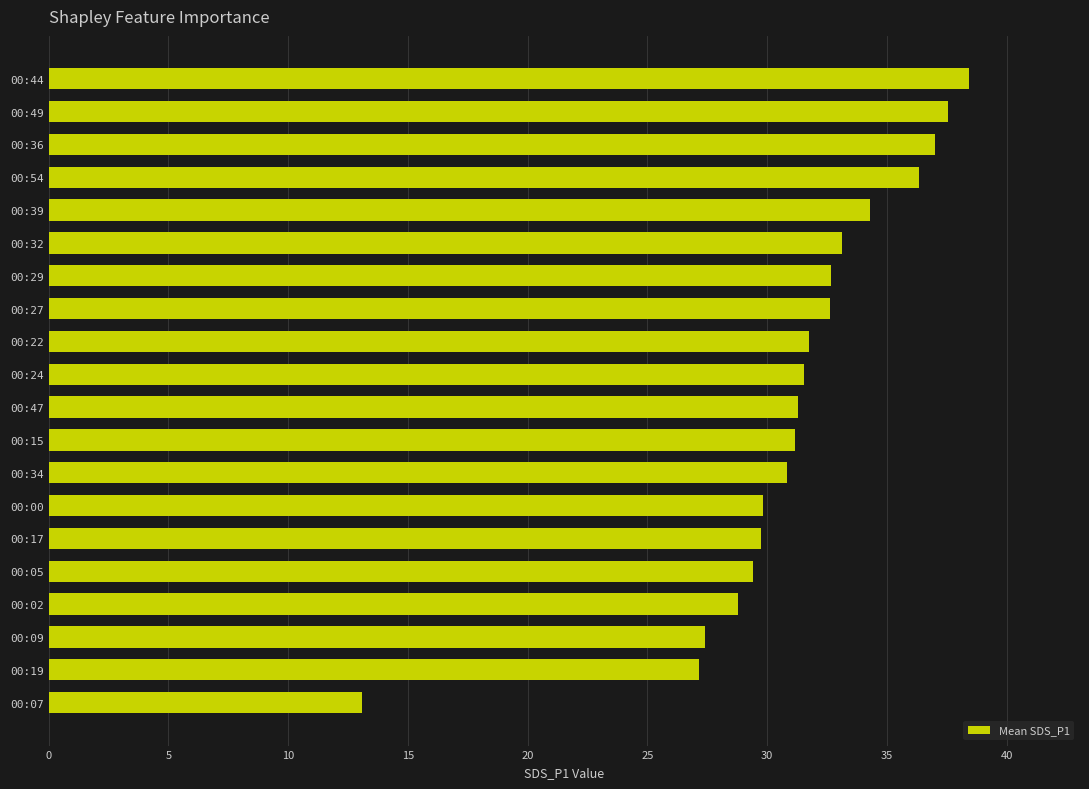

Does the chart contain any negative values?

No